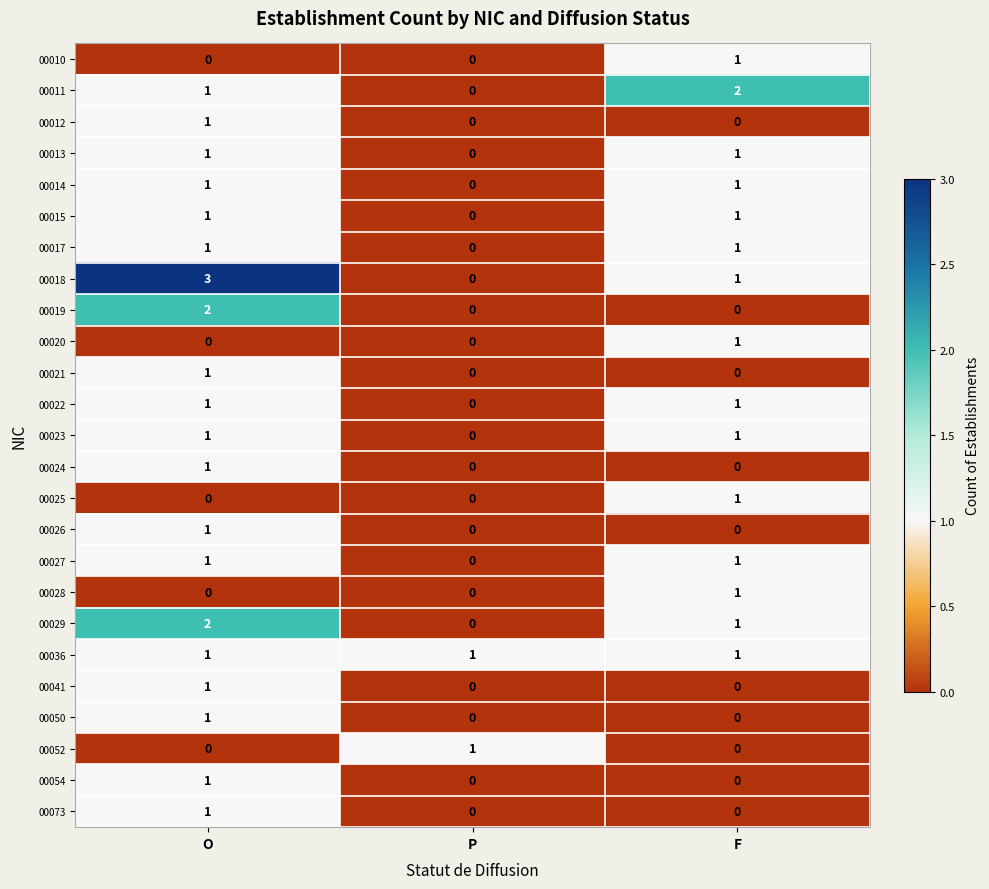

What is the sum of all 00011 values?

3